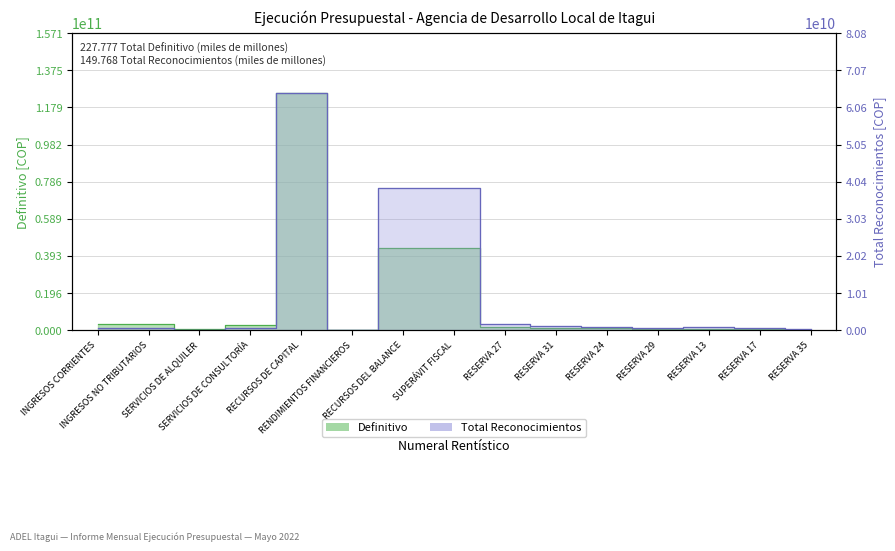

Which series has the largest total across all categories?

Definitivo